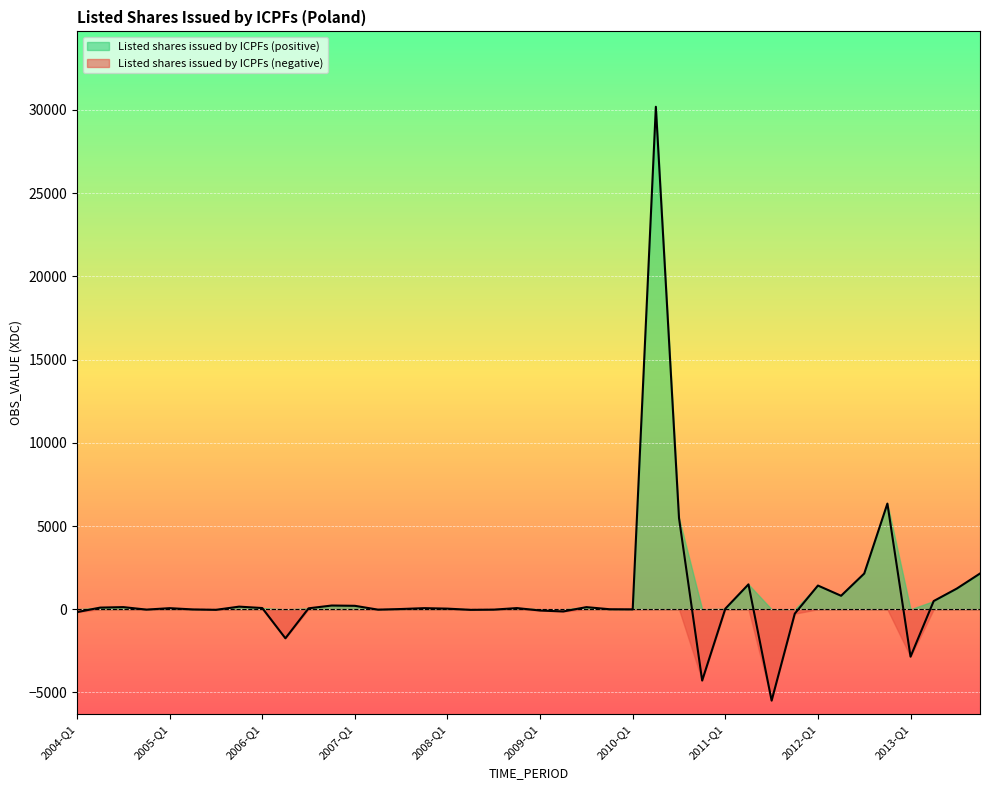

What is the label of the 31st point from the left?

2011-Q3